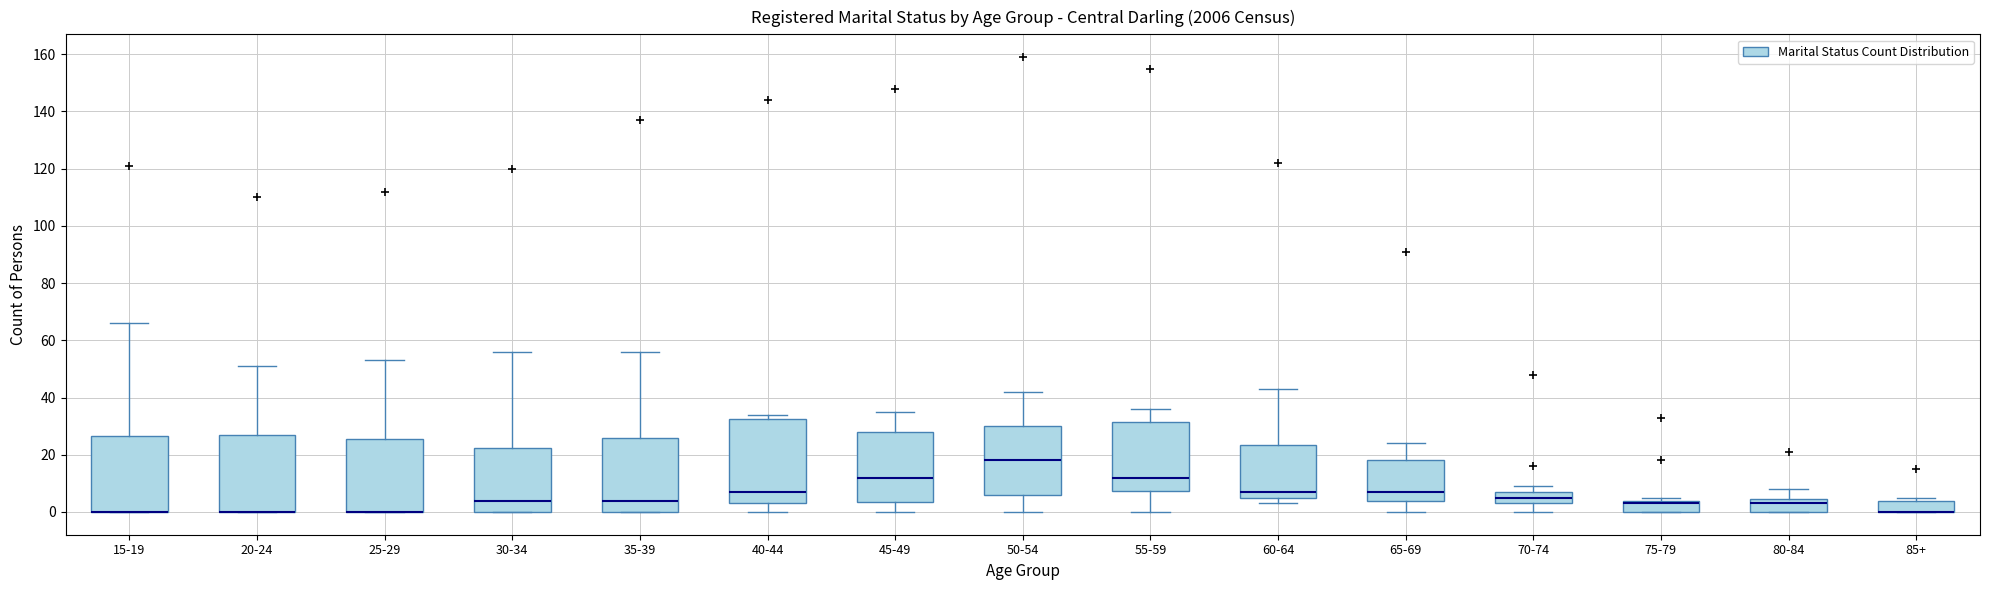

Reading left to right, transcribe this box plot: for each box, give where its median line is, the range the box spans, and where its two whiskers end, as read against the y-axis. The values are not printed on the chart, so give them approximately, as read against the axis.

15-19: median 0 (drawn on the box's lower edge), box 0 to 26, whiskers 0 to 66
20-24: median 0 (drawn on the box's lower edge), box 0 to 28, whiskers 0 to 52
25-29: median 0 (drawn on the box's lower edge), box 0 to 26, whiskers 0 to 54
30-34: median 4, box 0 to 22, whiskers 0 to 56
35-39: median 4, box 0 to 26, whiskers 0 to 56
40-44: median 8, box 4 to 32, whiskers 0 to 34
45-49: median 12, box 4 to 28, whiskers 0 to 36
50-54: median 18, box 6 to 30, whiskers 0 to 42
55-59: median 12, box 8 to 32, whiskers 0 to 36
60-64: median 8, box 6 to 24, whiskers 4 to 44
65-69: median 8, box 4 to 18, whiskers 0 to 24
70-74: median 6, box 4 to 8, whiskers 0 to 10
75-79: median 4 (just below the box's upper edge), box 0 to 4, whiskers 0 to 6
80-84: median 4 (just below the box's upper edge), box 0 to 4, whiskers 0 to 8
85+: median 0 (drawn on the box's lower edge), box 0 to 4, whiskers 0 to 6